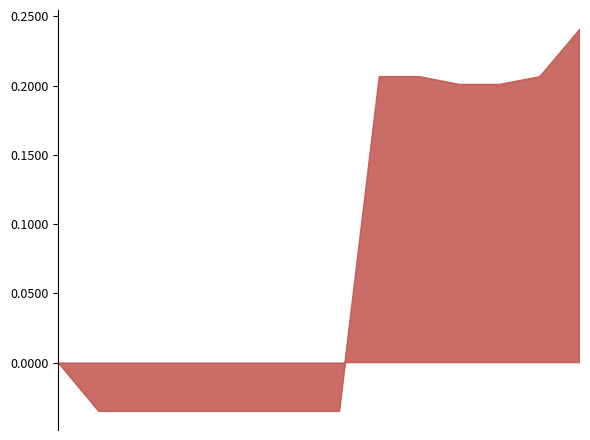

Is it true that NOT adjusted for inflation equals 857385 at FY24 Sen?

False